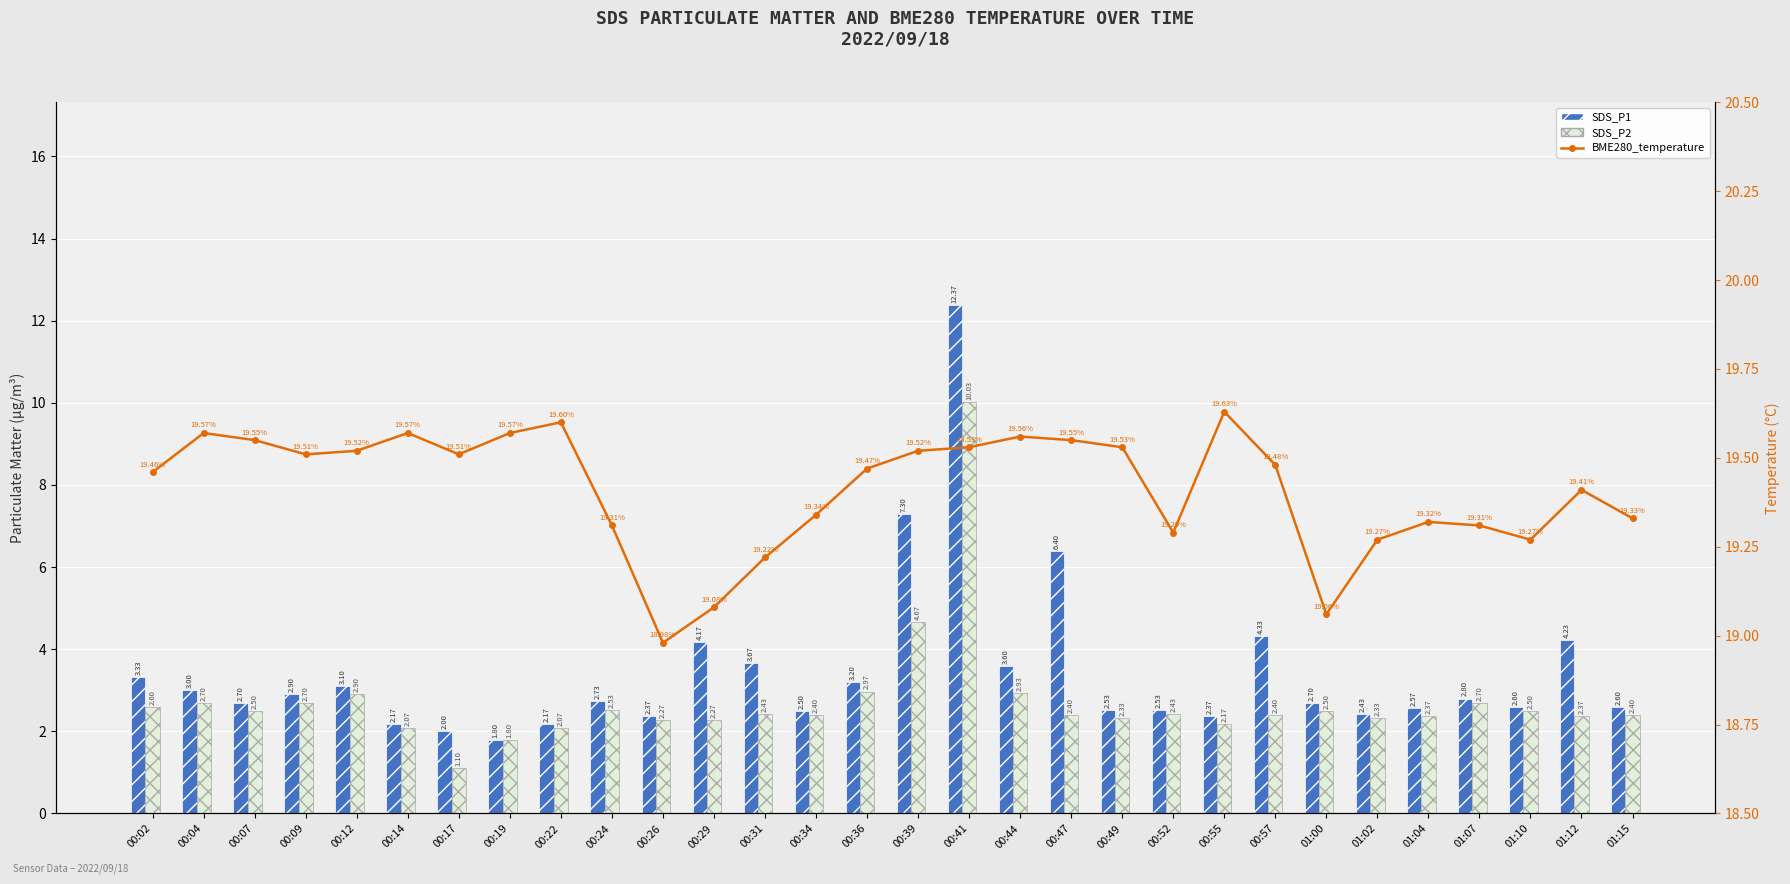

Which series has the largest total across all categories?

BME280_temperature